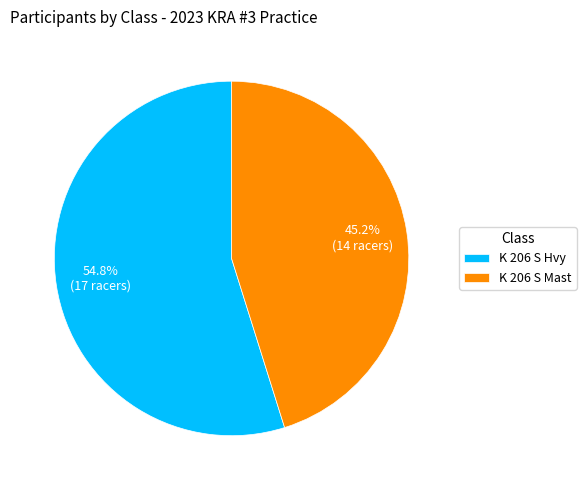

To the nearest percent, what is the difference between the K 206 S Hvy and K 206 S Mast slice percentages?

10%